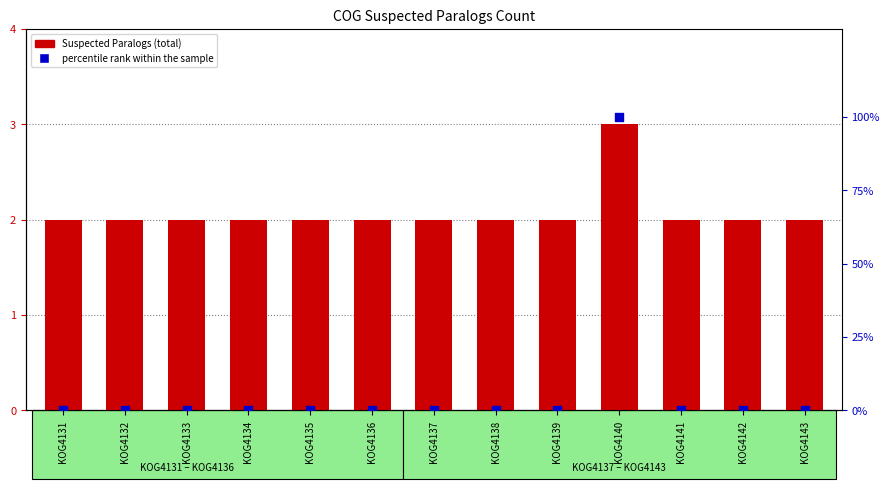

Which series contains the highest Y value?

percentile rank within the sample